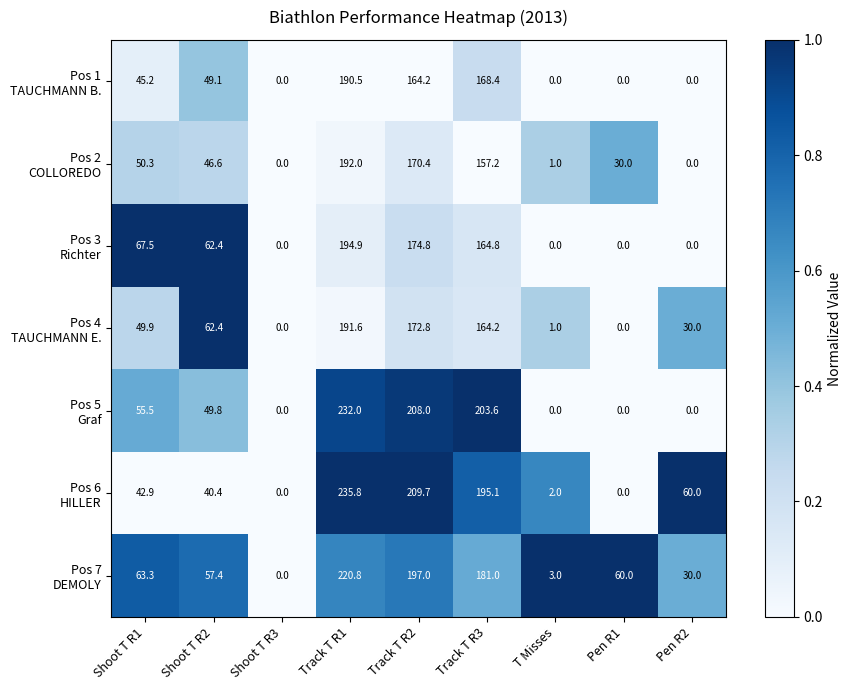

How many categories are shown in the chart?

9